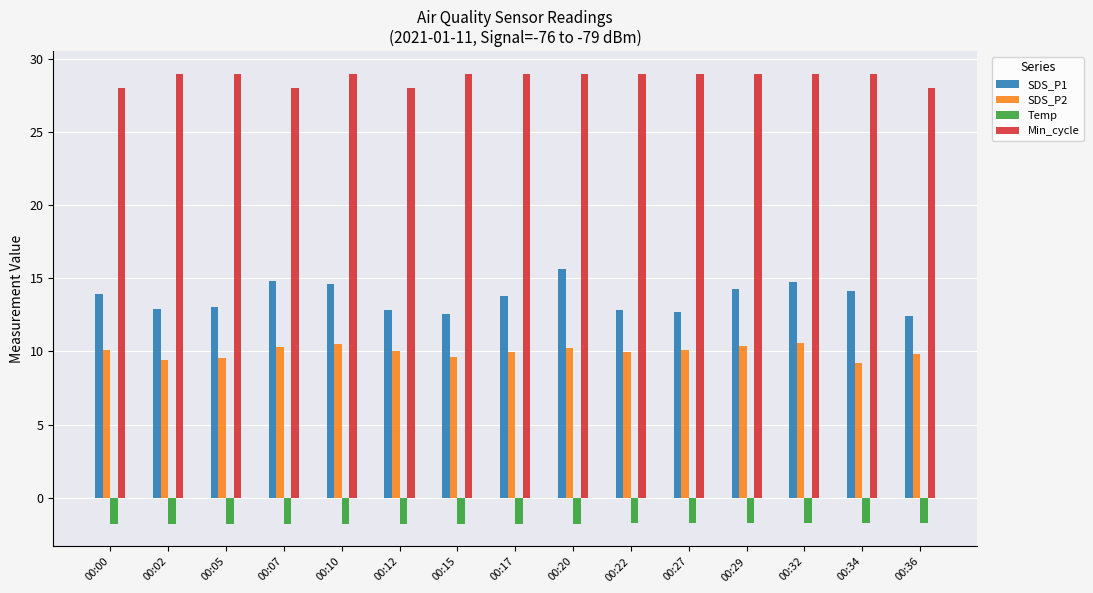

What are all the series names shown in the legend?

SDS_P1, SDS_P2, Temp, Min_cycle